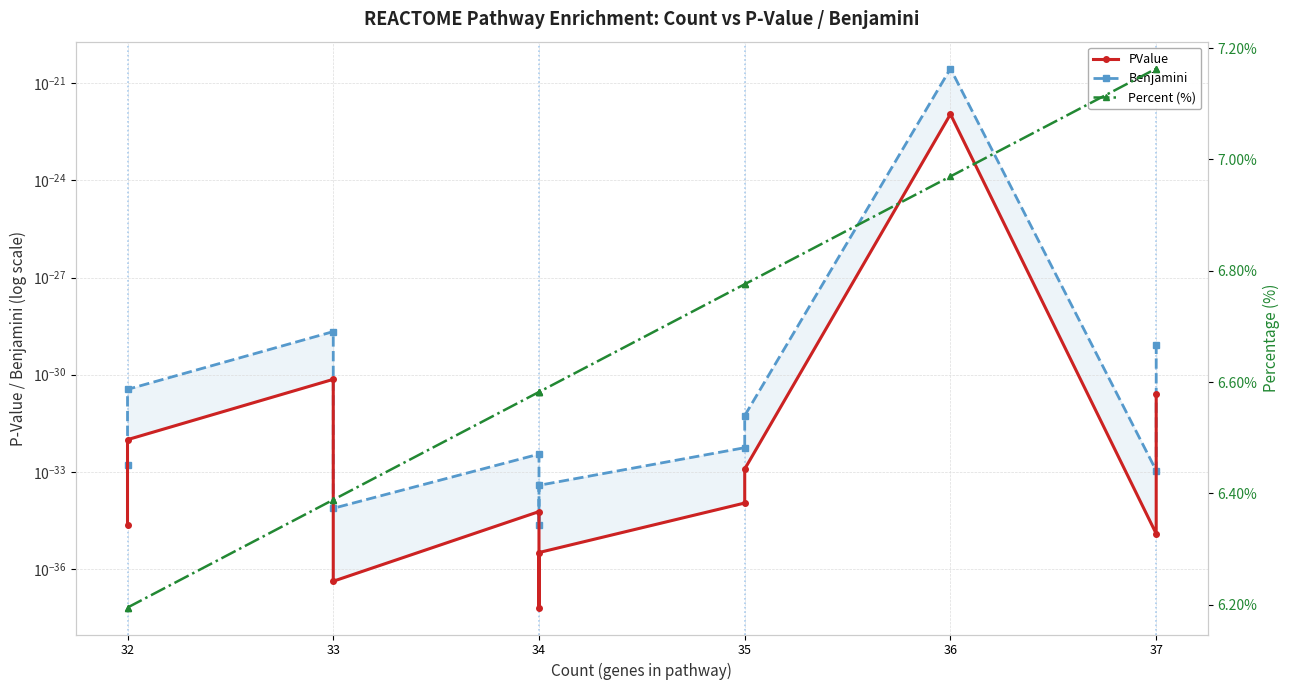

True or false: Percent (%) and PValue cross at least once.

False